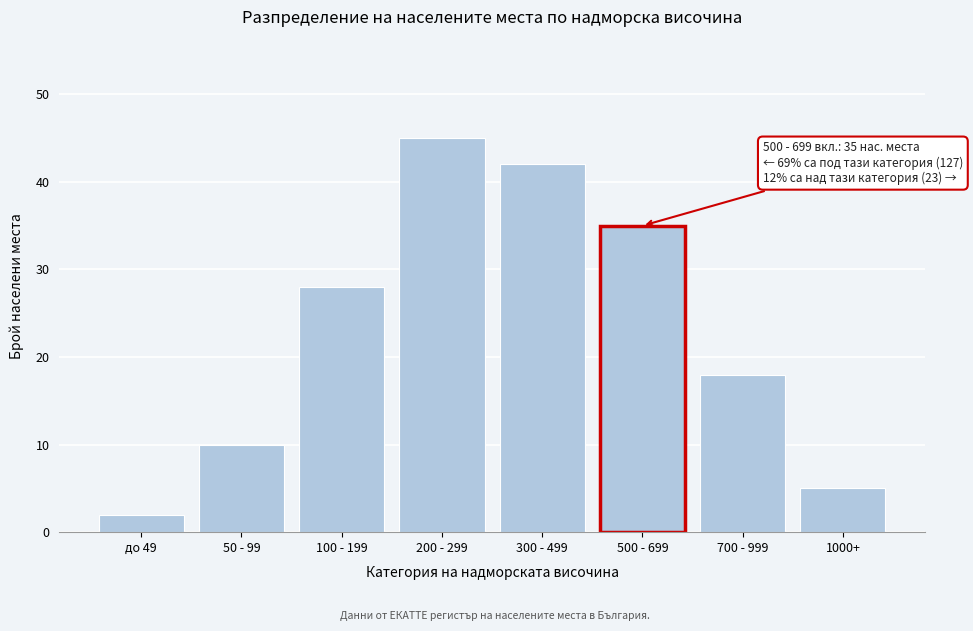

Reading left to right, transcribe all the data shown in this chart.

до 49=2	50 - 99=10	100 - 199=28	200 - 299=45	300 - 499=42	500 - 699=35	700 - 999=18	1000+=5